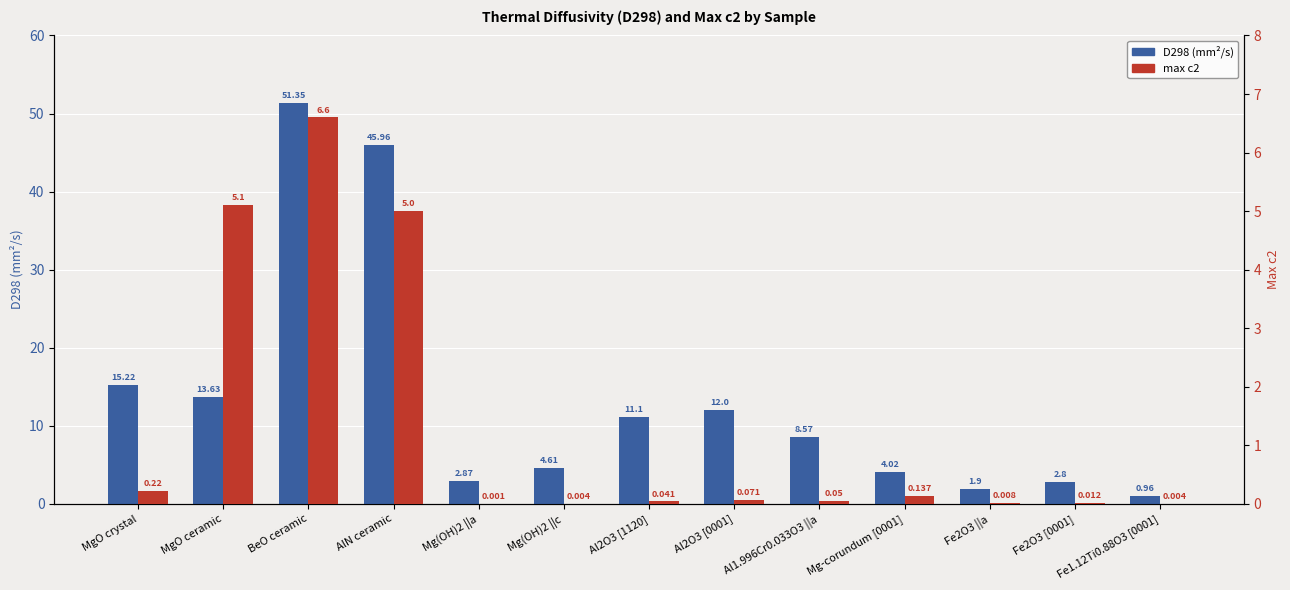

How many groups of bars are there?

13